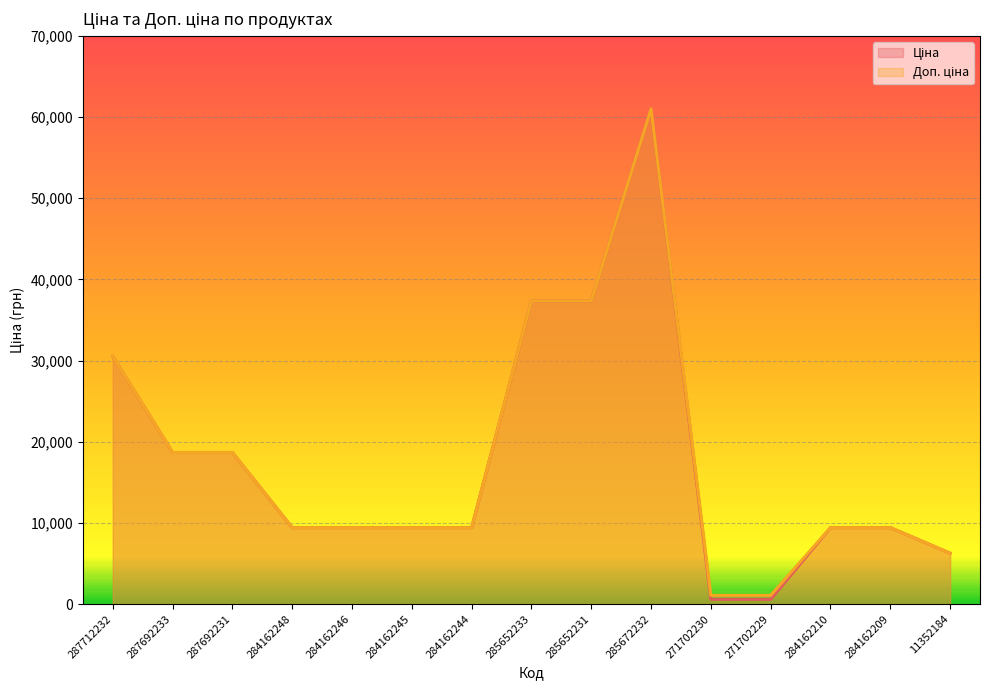

What are all the series names shown in the legend?

Ціна, Доп. ціна